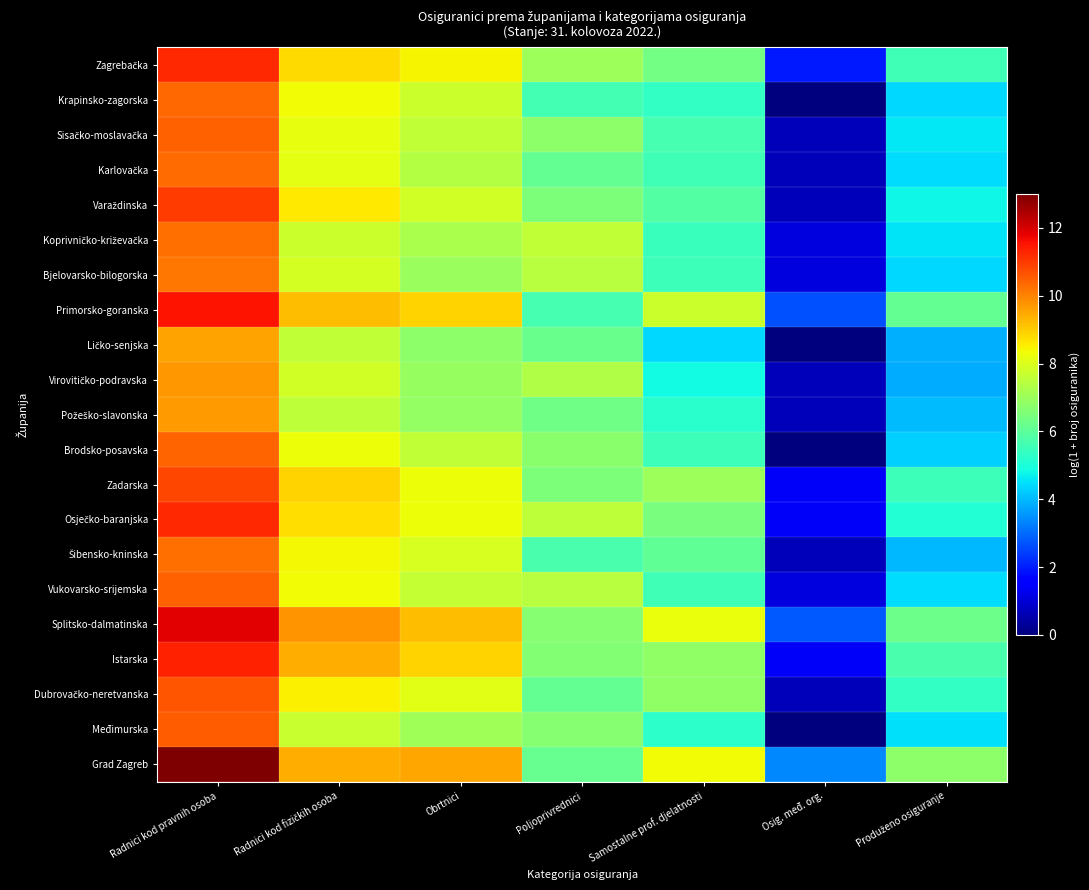

At which category is the sum across all series the highest?

Radnici kod pravnih osoba